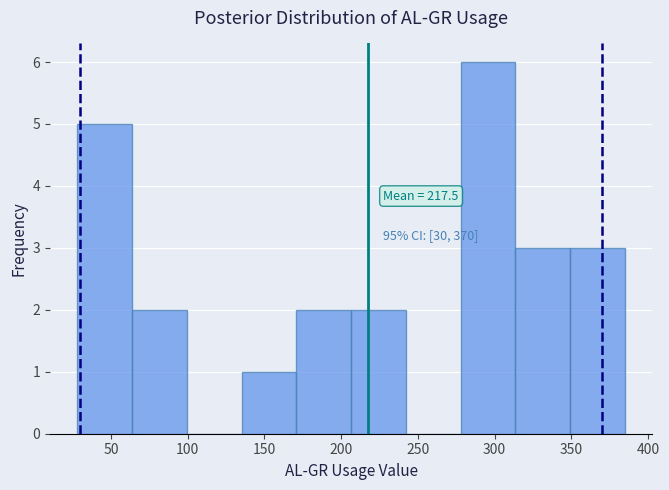

Over which range of the x-axis is the bar tallest?

280 to 315